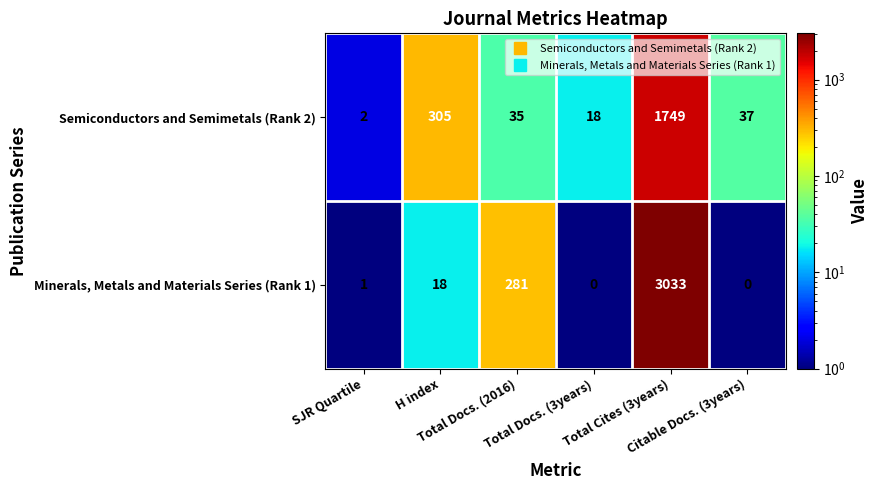

At which category does the chart reach its peak across all series?

Total Cites (3years)